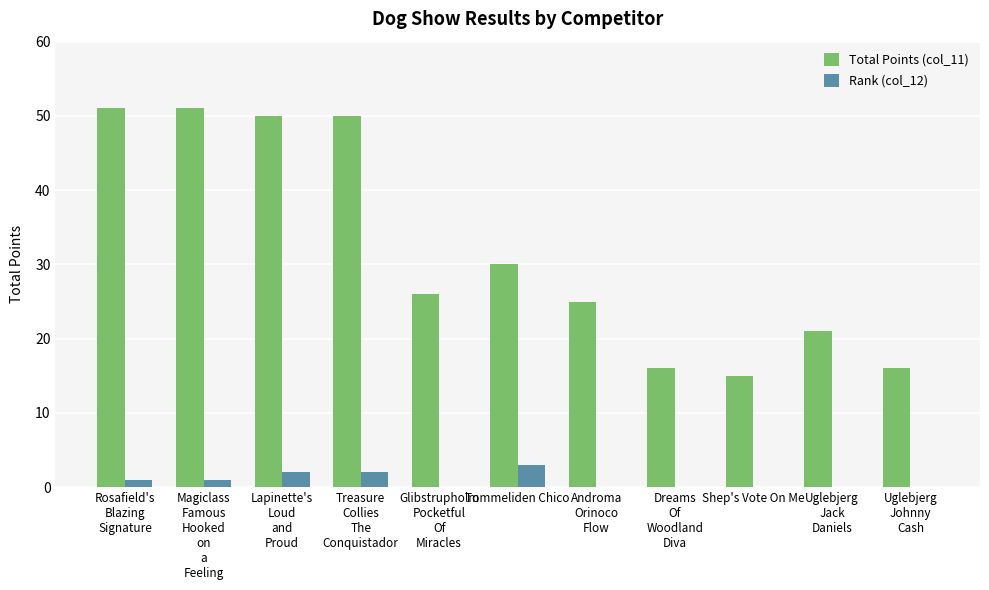

The value of Rank (col_12) at Tommeliden Chico is 5. True or false?

False